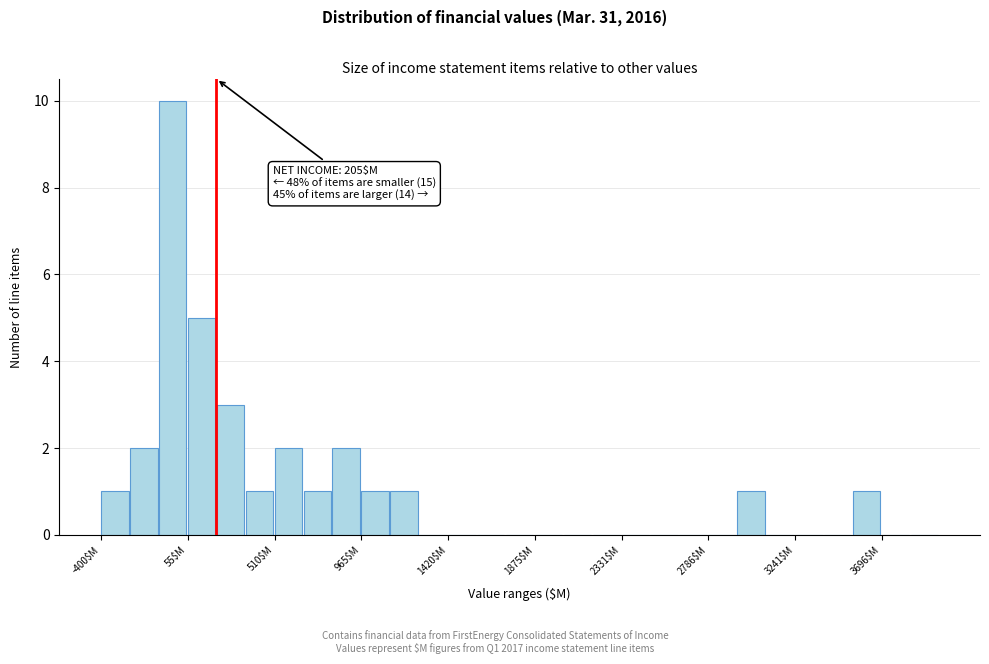

Around what value on the x-axis is the tallest bar? Give the approximate position of its centre, as read against the axis.

0